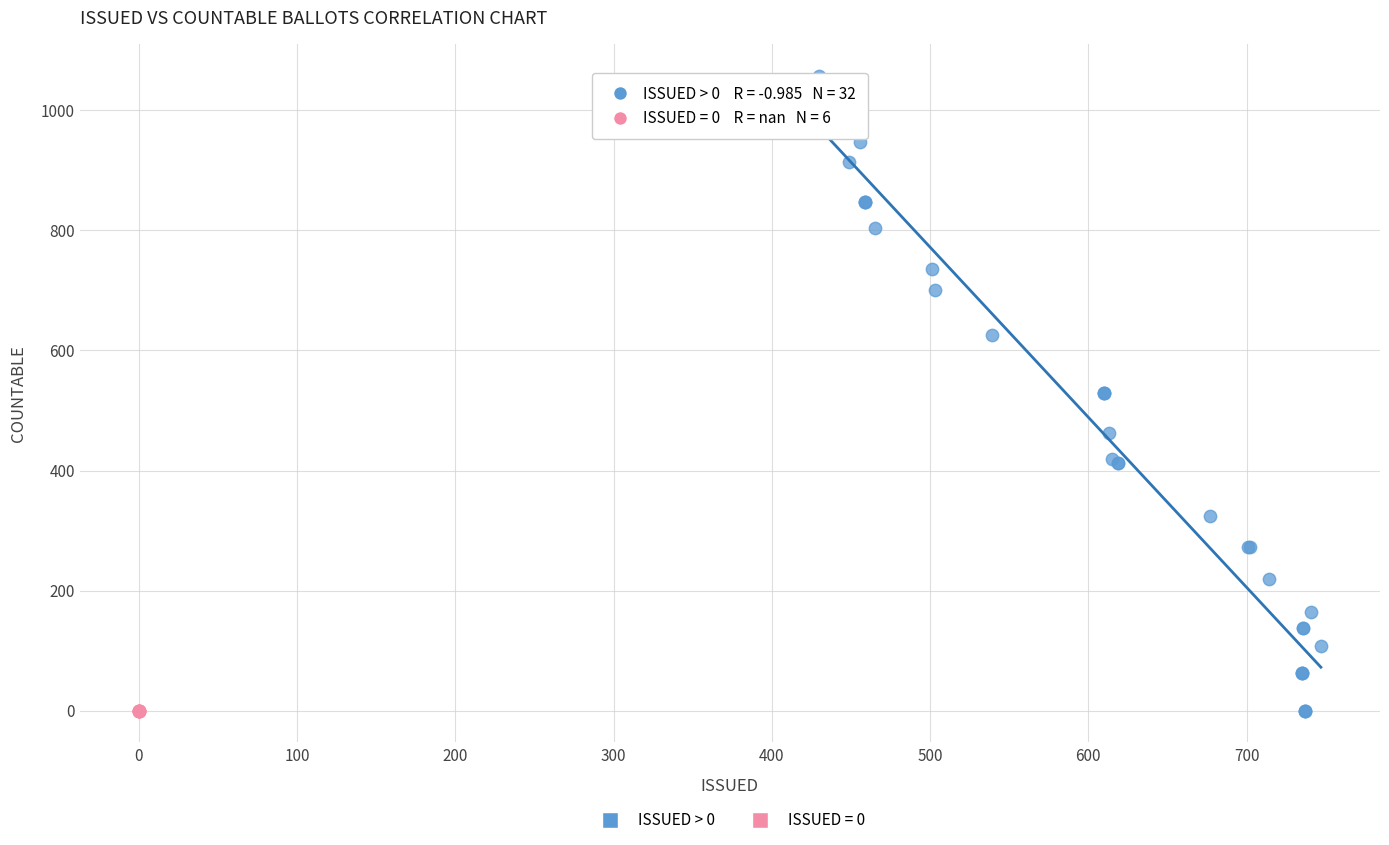

Which series contains the highest Y value?

ISSUED > 0